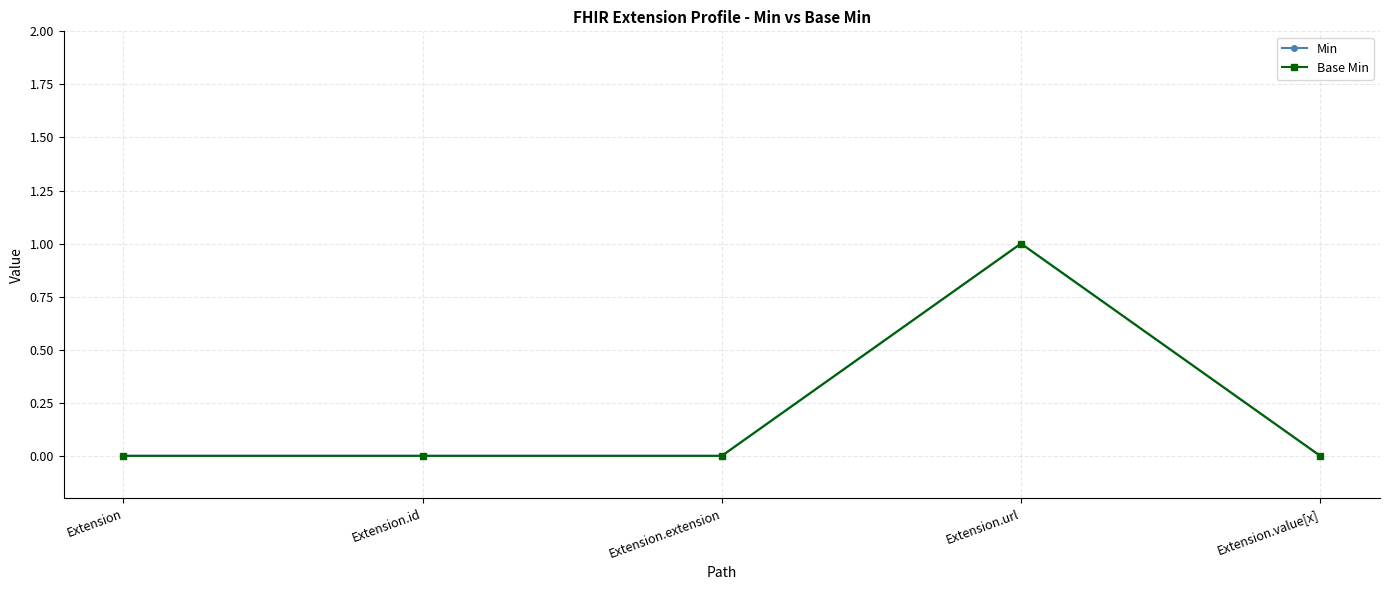

How many lines are shown in the chart?

2